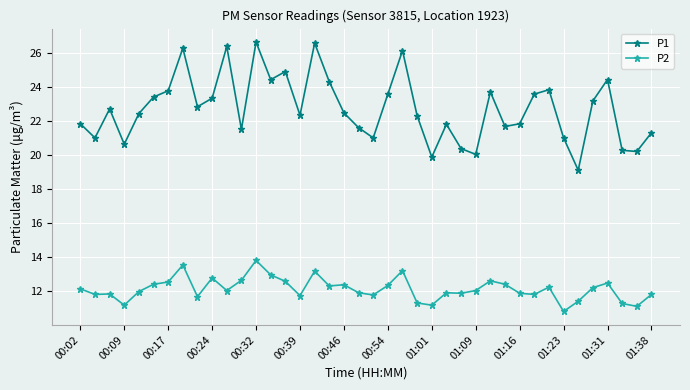

What is the value of the P2 point at the 12th from the left?

12.6